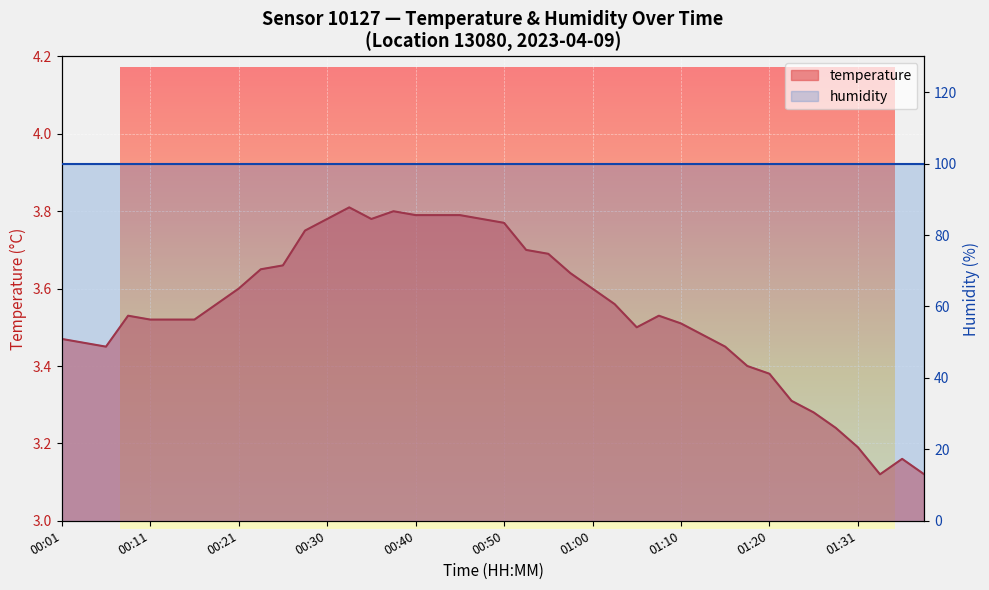

How many values are between 3 and 4?

40